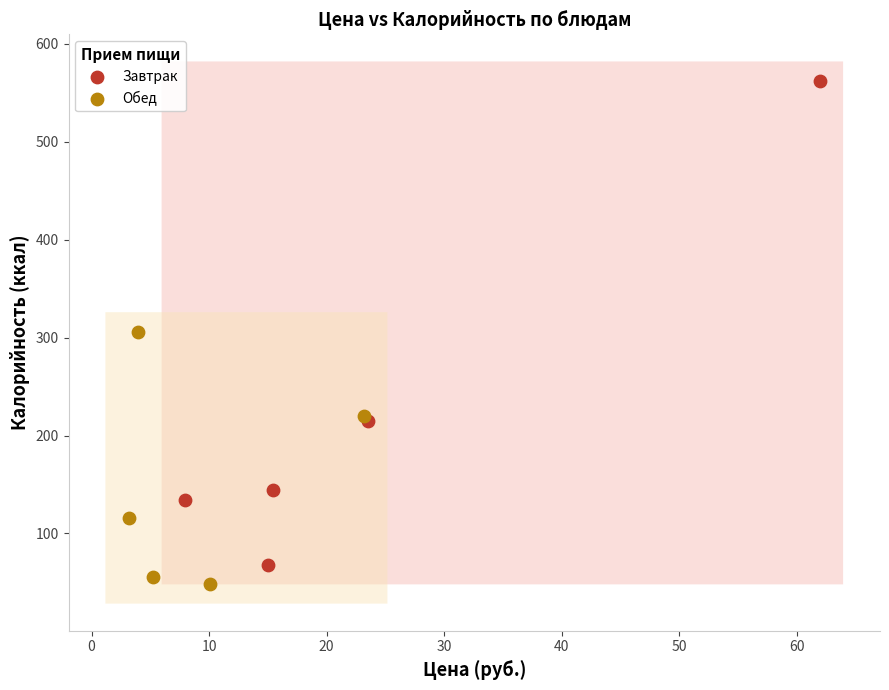

Which series reaches the maximum Y coordinate?

Завтрак